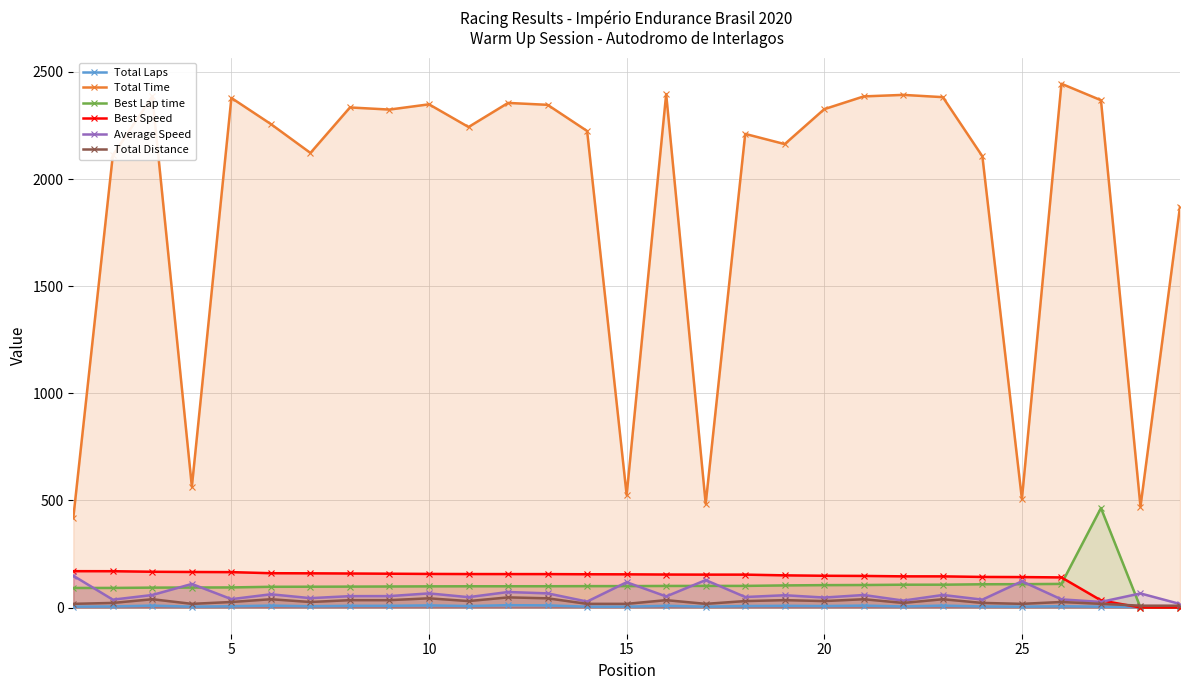

The value of Best Speed at 14 is 155.0. True or false?

True